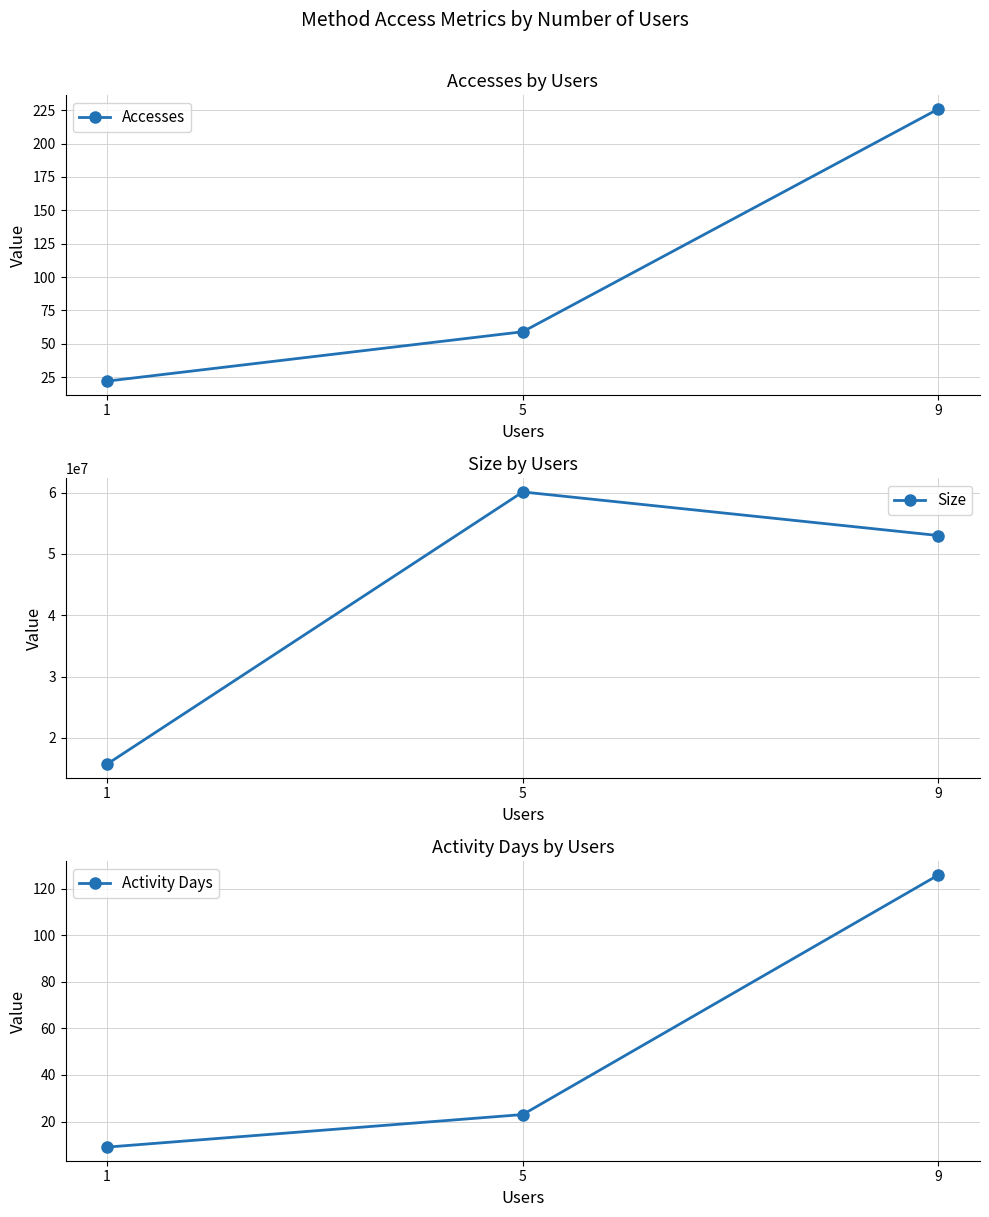

Does the chart have visible grid lines?

Yes